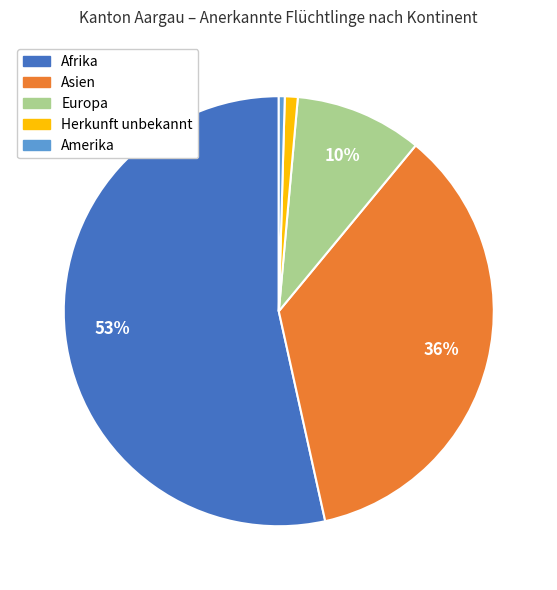

Which slice is the smallest?

Amerika